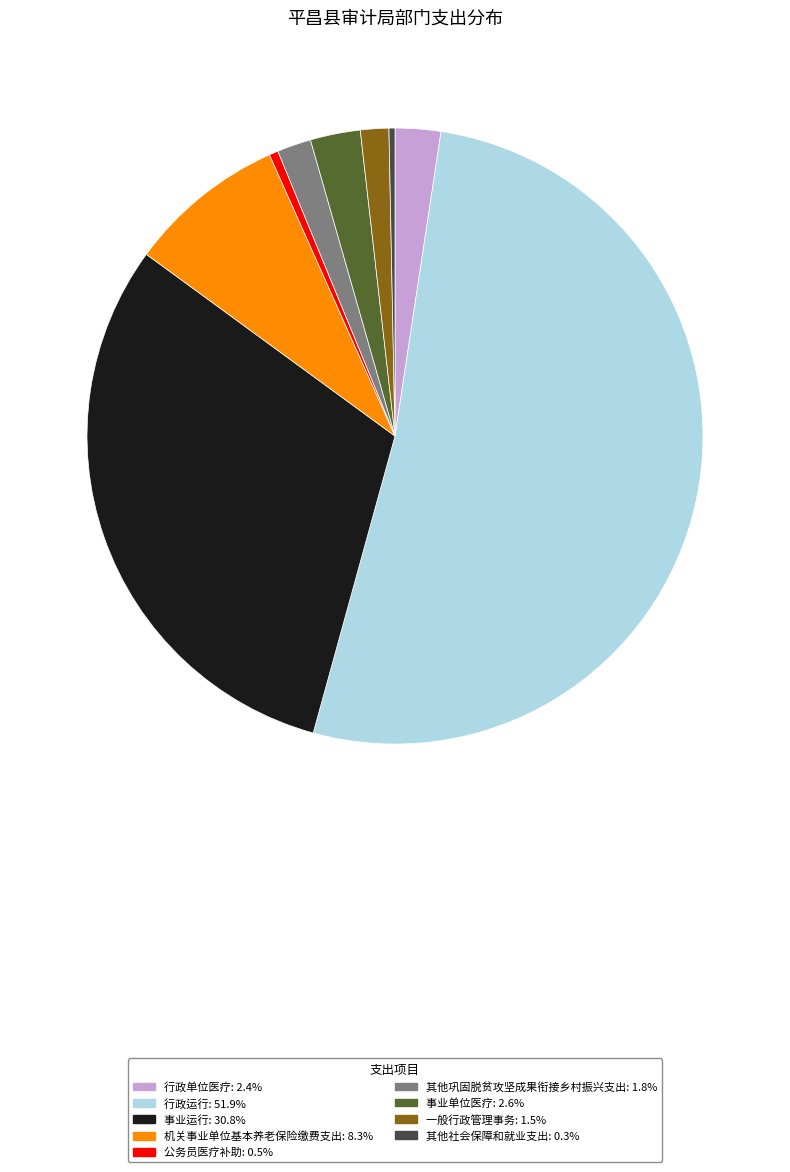

Between 行政单位医疗 and 其他社会保障和就业支出, which is larger?

行政单位医疗